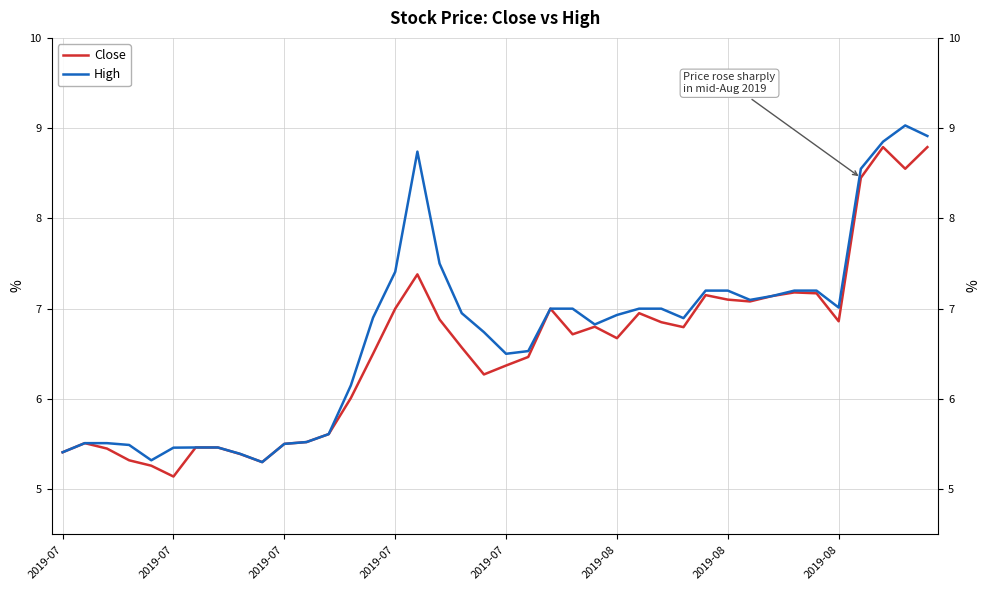

Reading left to right, what are all the values shown in this chart?

Close: 5.4	5.5	5.4	5.3	5.3	5.1	5.5	5.5	5.4	5.3	5.5	5.5	5.6	6.0	6.5	7.0	7.4	6.9	6.6	6.3	6.4	6.5	7.0	6.7	6.8	6.7	6.9	6.8	6.8	7.2	7.1	7.1	7.1	7.2	7.2	6.9	8.4	8.8	8.6	8.8
High: 5.4	5.5	5.5	5.5	5.3	5.5	5.5	5.5	5.4	5.3	5.5	5.5	5.6	6.2	6.9	7.4	8.7	7.5	6.9	6.7	6.5	6.5	7.0	7.0	6.8	6.9	7.0	7.0	6.9	7.2	7.2	7.1	7.1	7.2	7.2	7.0	8.6	8.9	9.0	8.9